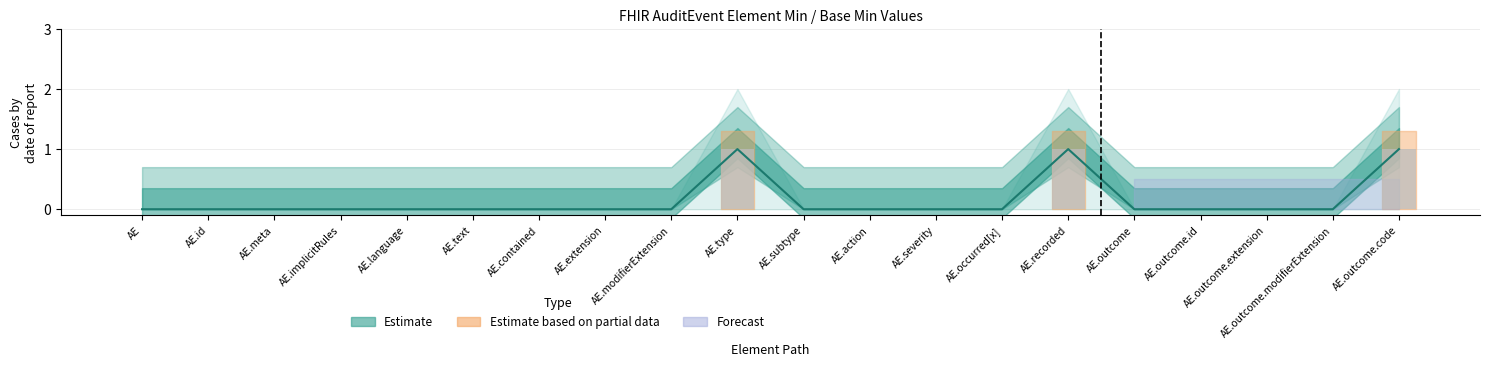

How many bars are there in total?

40